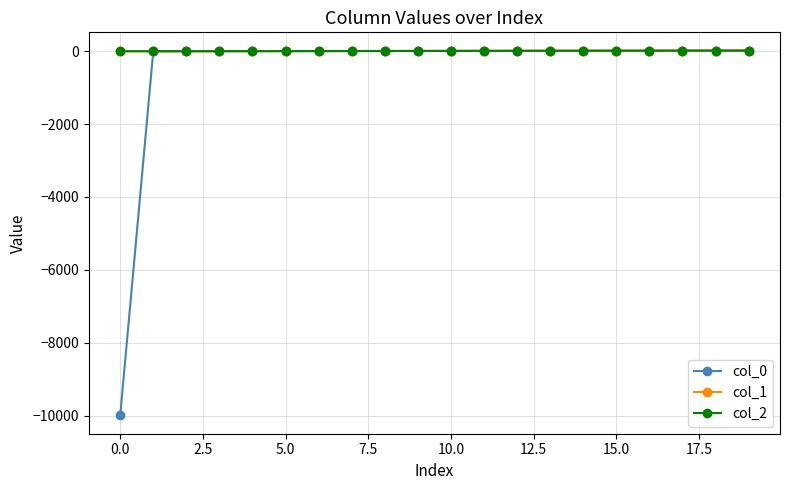

Which series has the largest range (max minus min)?

col_0